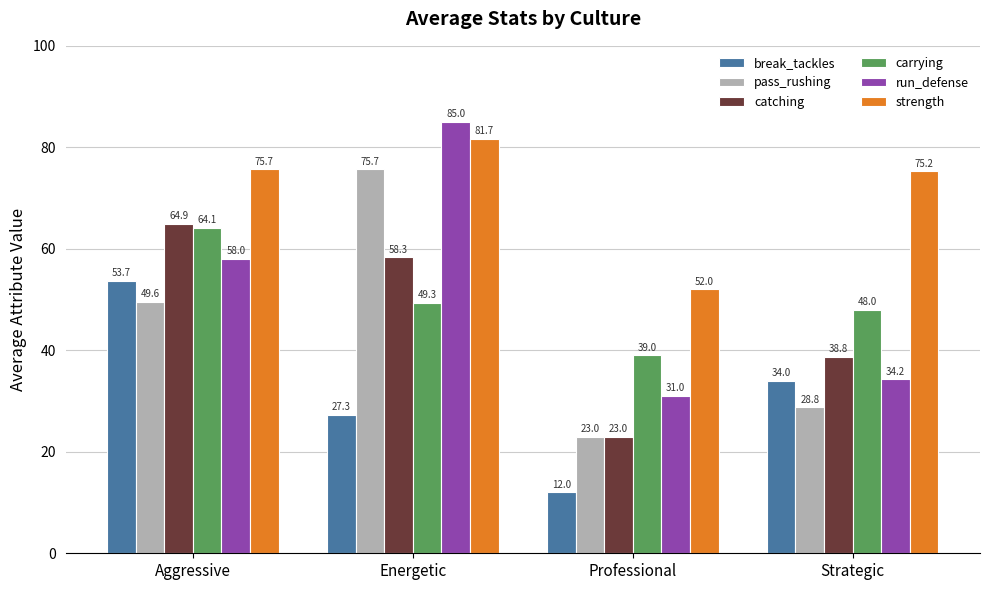

What is the lowest value of the break_tackles series?

12.0